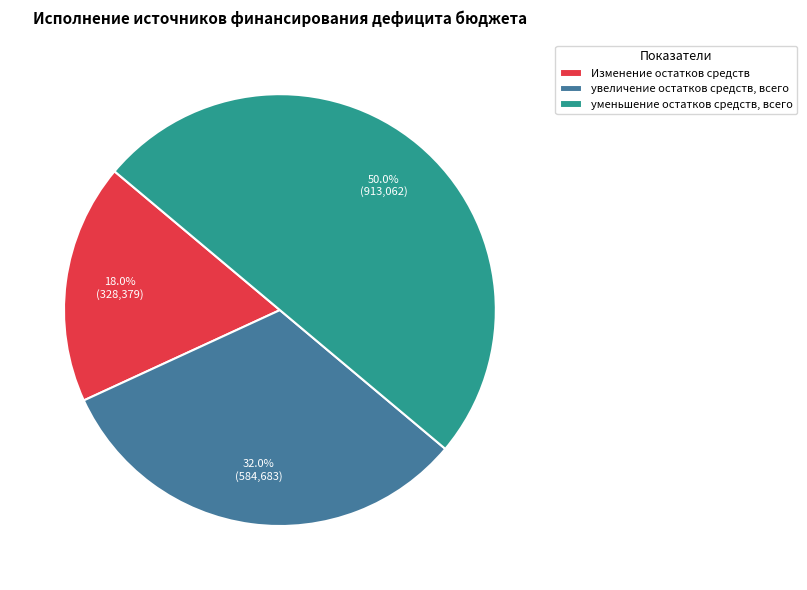

What is the majority slice?

уменьшение остатков средств, всего